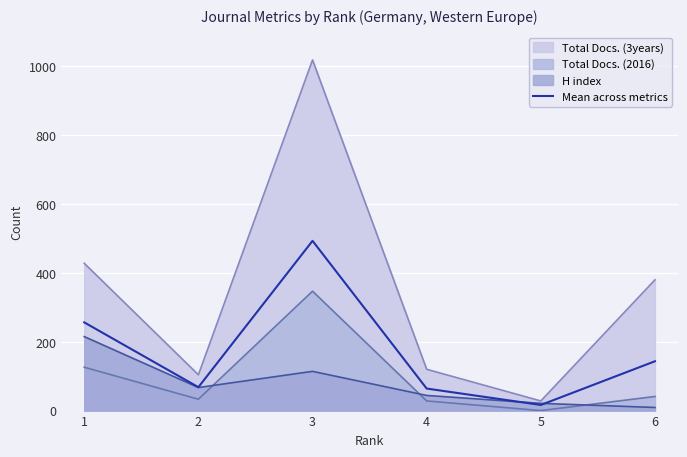

How many interior local valleys (lower than both neighbors) does the data have?

2